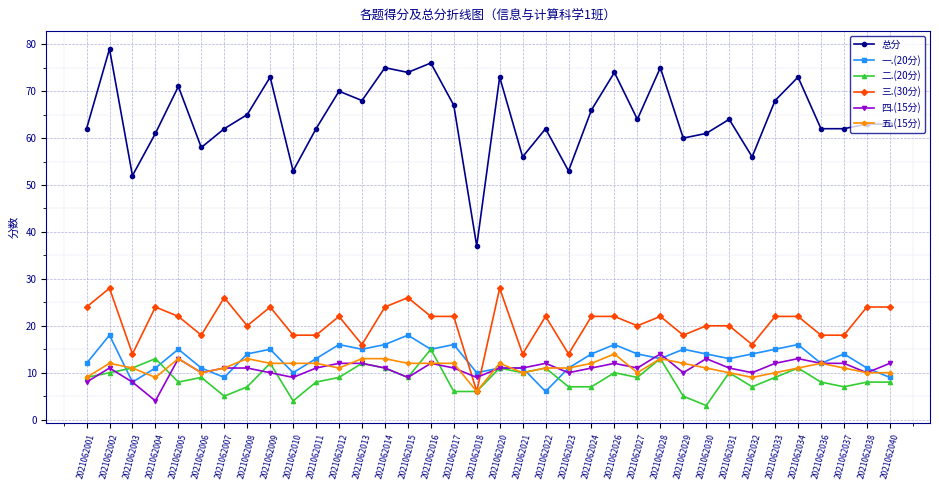

What is the value of the 五.(15分) point at the 23rd from the left?

12